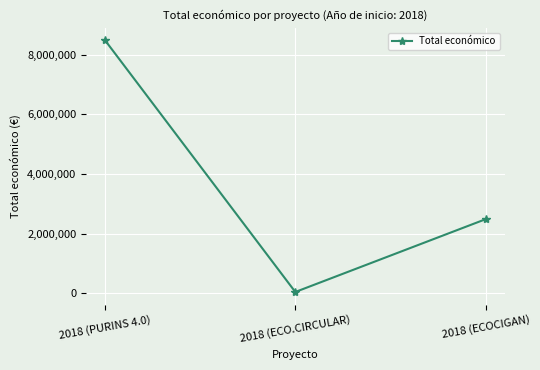

What is the smallest value displayed?

42845